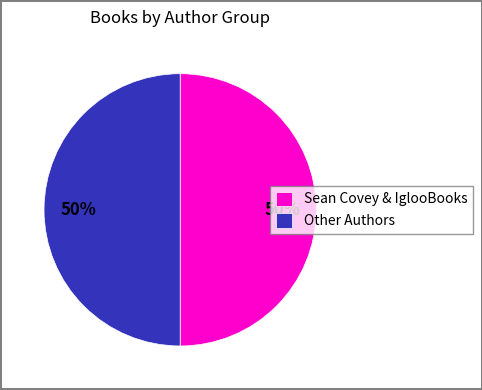

What is the ratio of the value at Sean Covey & IglooBooks to the value at Other Authors?

1.0